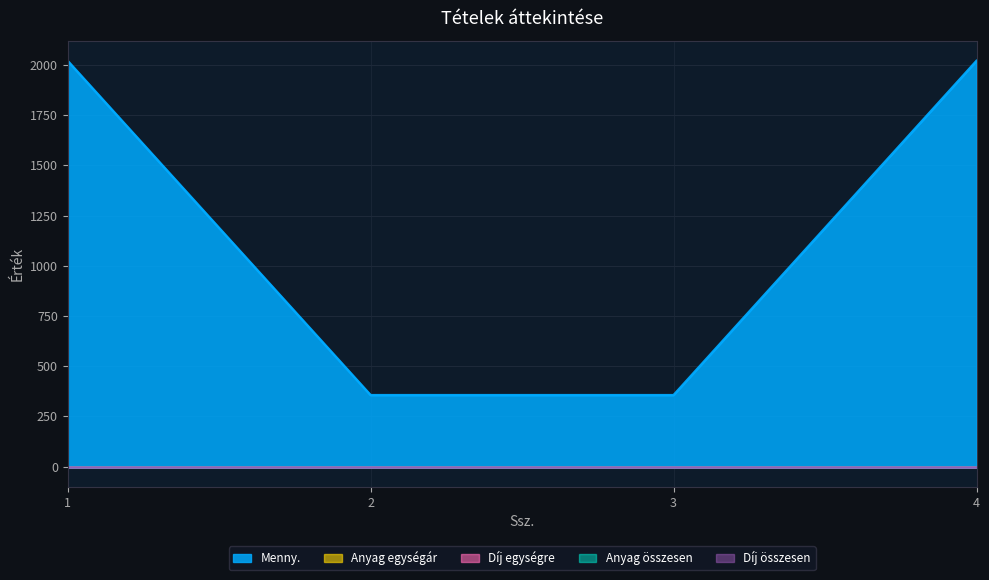

Reading left to right, transcribe all the data shown in this chart.

Menny.: 2020	356	356	2020
Anyag egységár: 0	0	0	0
Díj egységre: 0	0	0	0
Anyag összesen: 0	0	0	0
Díj összesen: 0	0	0	0